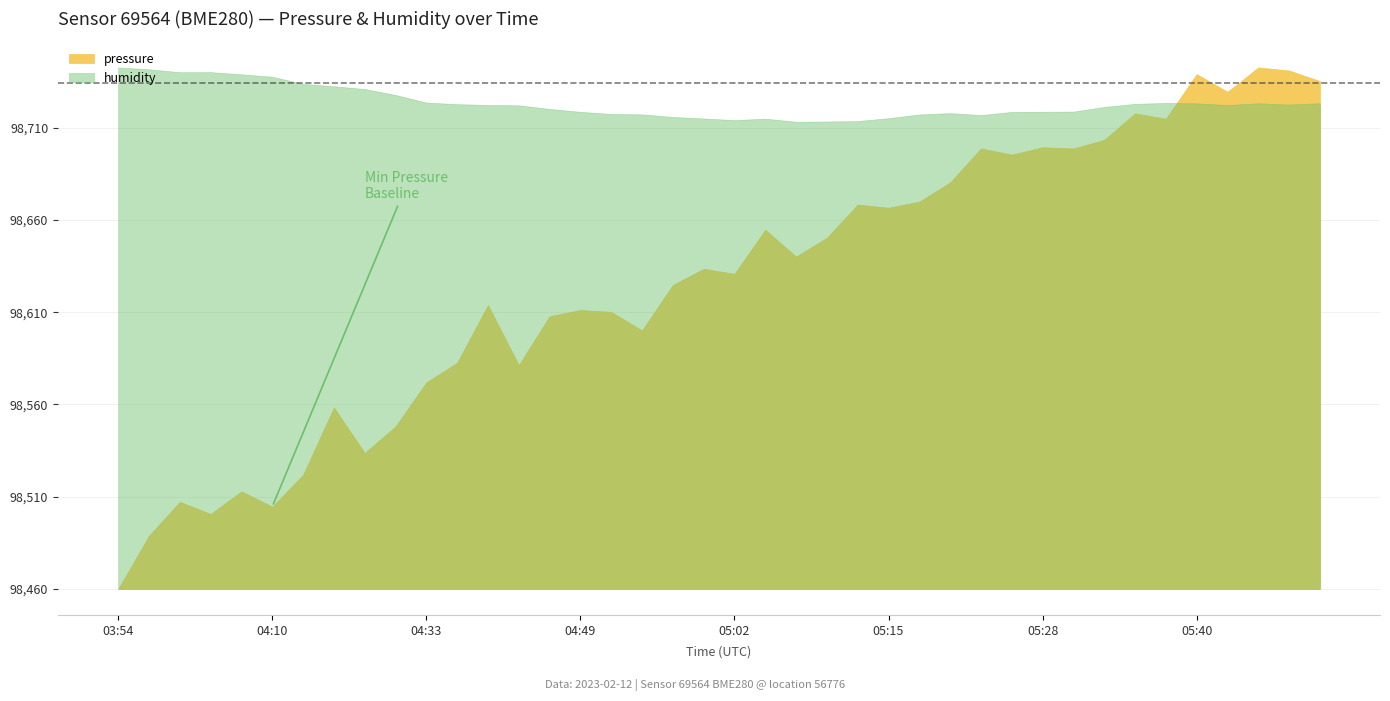

Which series has the widest spread of values?

pressure